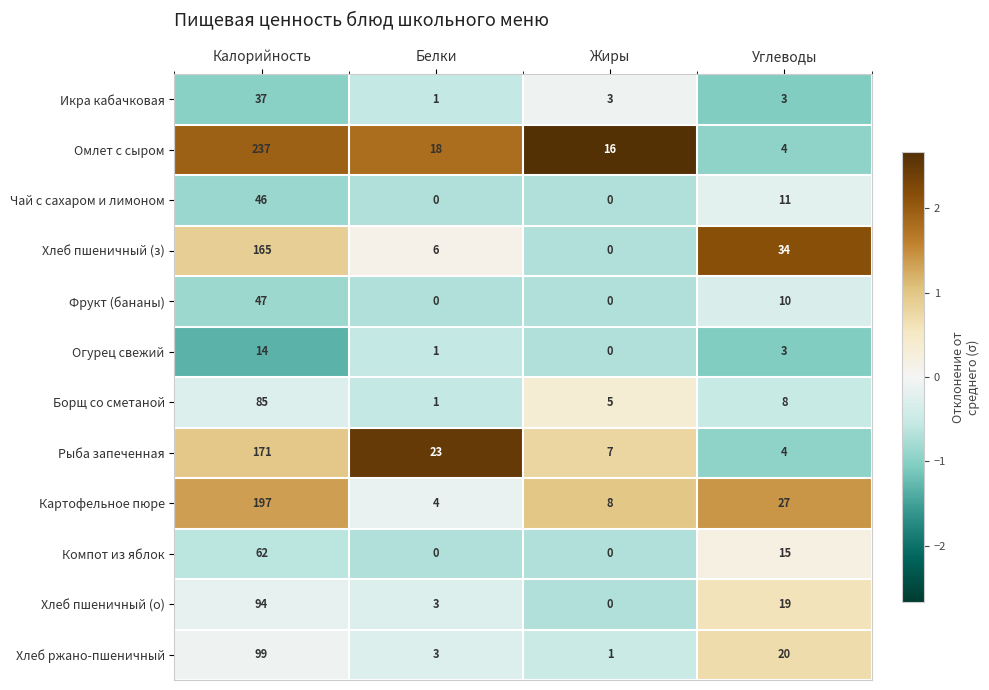

Which series has the widest spread of values?

Омлет с сыром